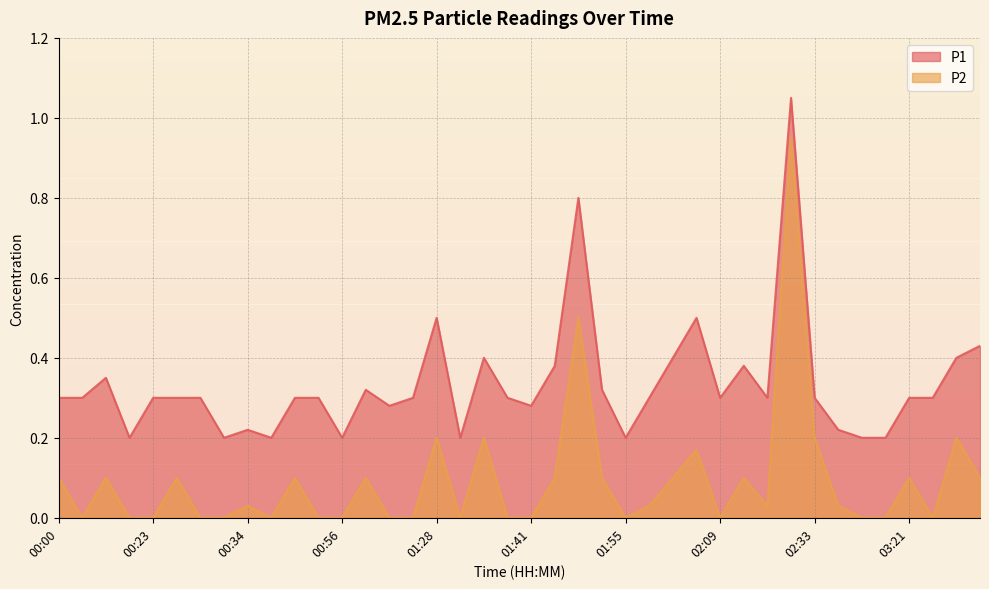

Count the number of data series in this chart.

2